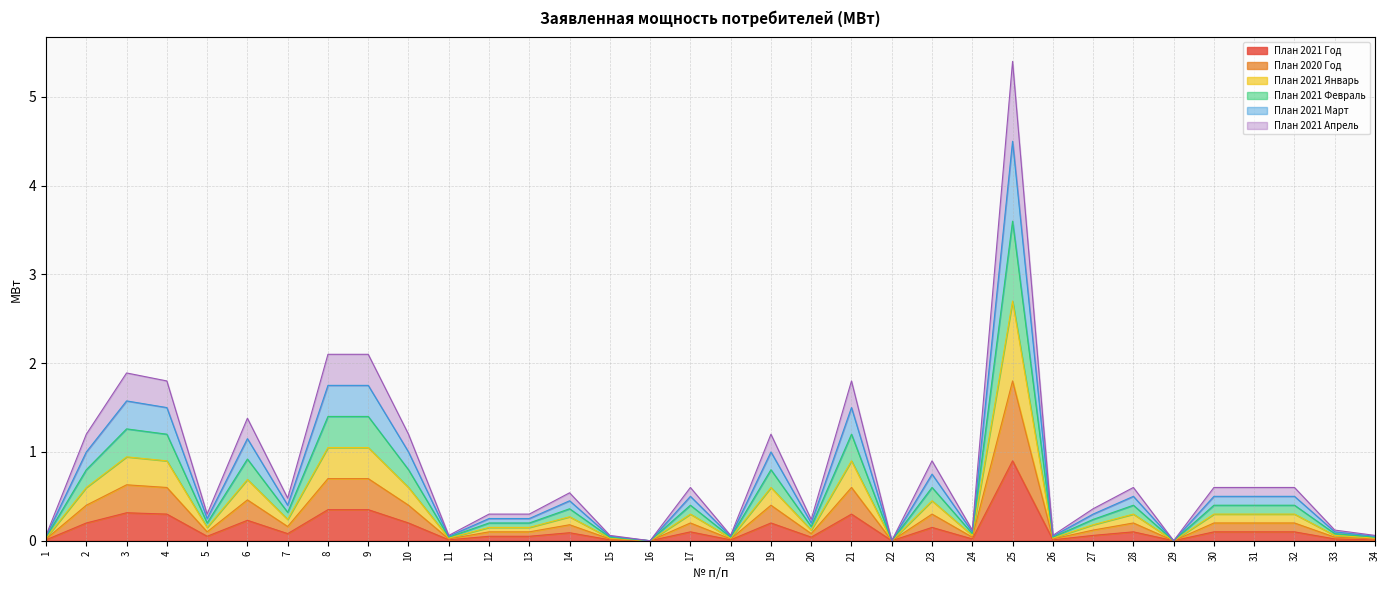

What is the sum of all План 2021 Март values?

22.6